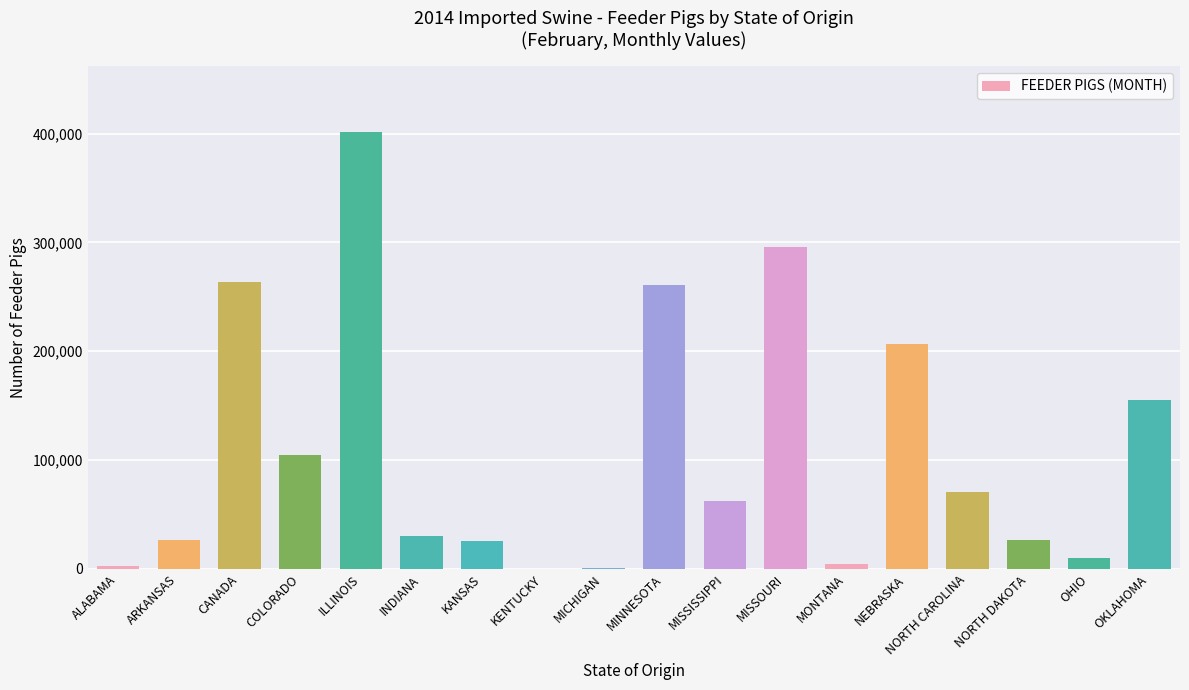

What is the sum of the values at KANSAS and CANADA?

290037